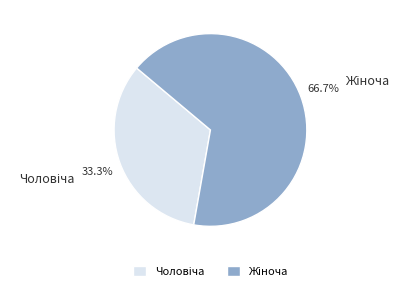

Count the number of slices in the pie.

2